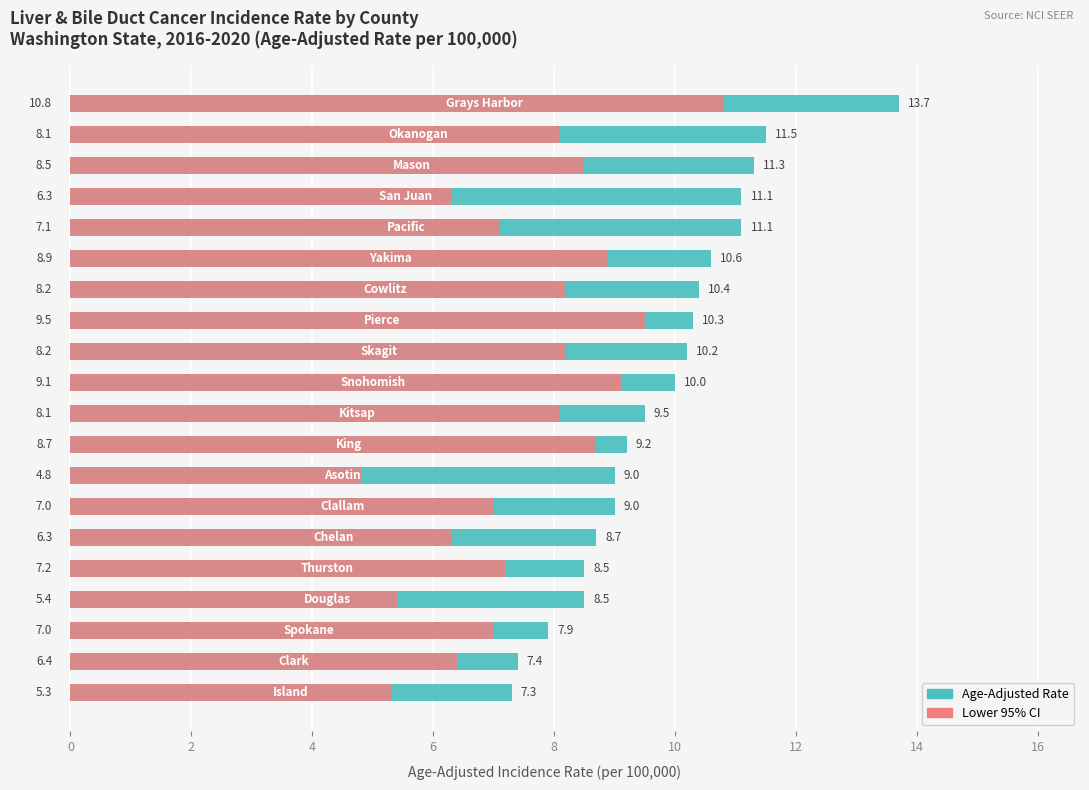

How many groups of bars are there?

20